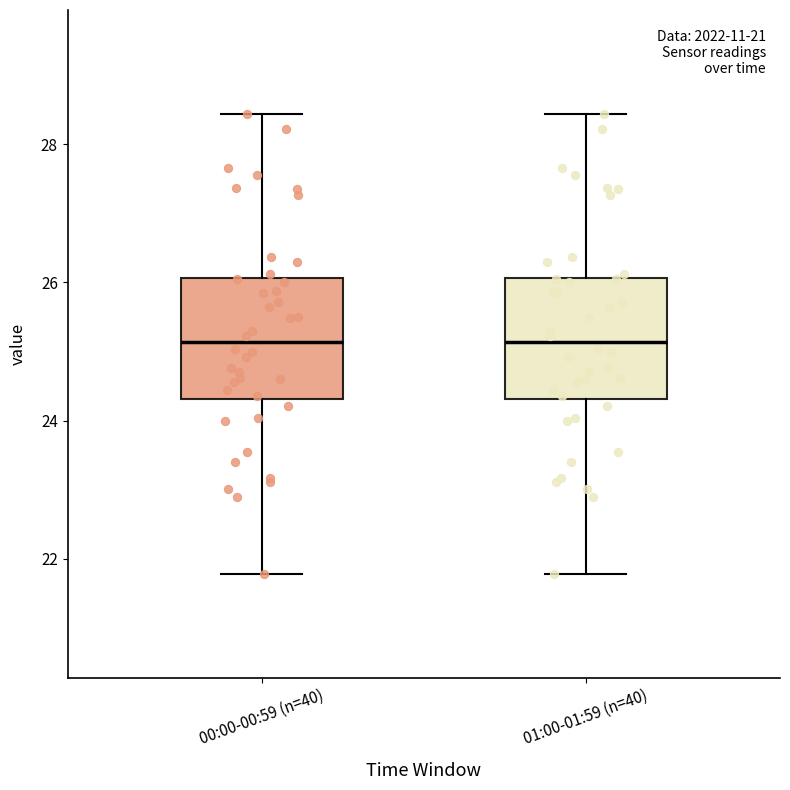

Reading left to right, transcribe this box plot: for each box, give where its median line is, the range the box spans, and where its two whiskers end, as read against the y-axis. The values are not printed on the chart, so give them approximately, as read against the axis.

00:00-00:59 (n=40): median 25.2, box 24.4 to 26.0, whiskers 21.8 to 28.4
01:00-01:59 (n=40): median 25.2, box 24.4 to 26.0, whiskers 21.8 to 28.4